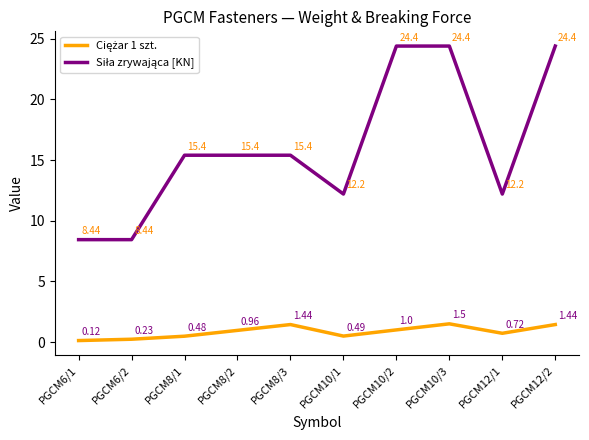

Is this an area chart (filled region under the line)?

No